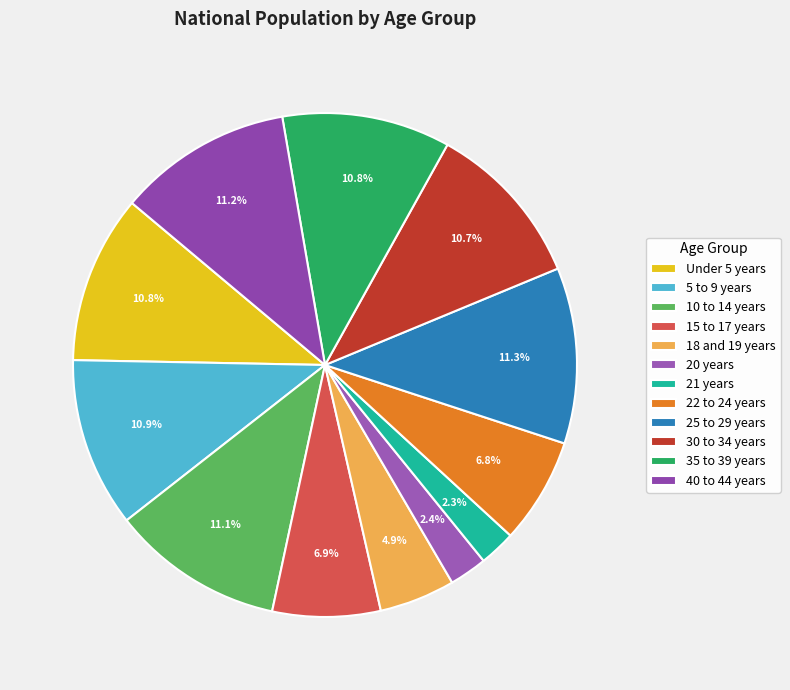

To the nearest percent, what portion does 10 to 14 years represent?

11%